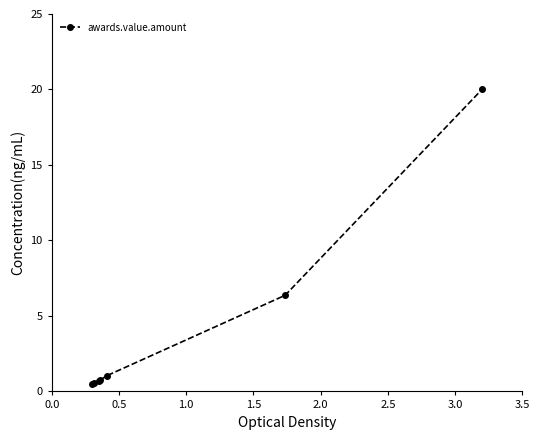

What is the average value?

4.3